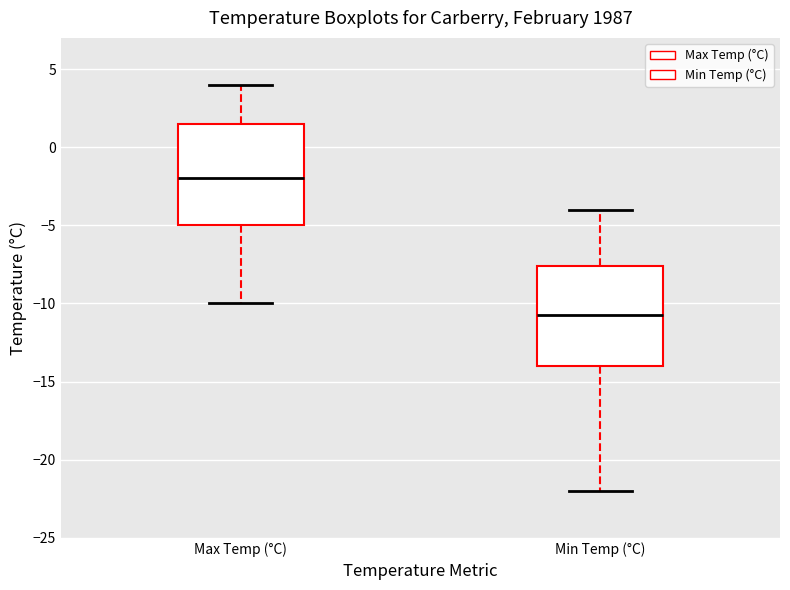

Reading left to right, transcribe this box plot: for each box, give where its median line is, the range the box spans, and where its two whiskers end, as read against the y-axis. The values are not printed on the chart, so give them approximately, as read against the axis.

Max Temp (°C): median -2.0, box -5.0 to 1.5, whiskers -10.0 to 4.0
Min Temp (°C): median -10.5, box -14.0 to -7.5, whiskers -22.0 to -4.0